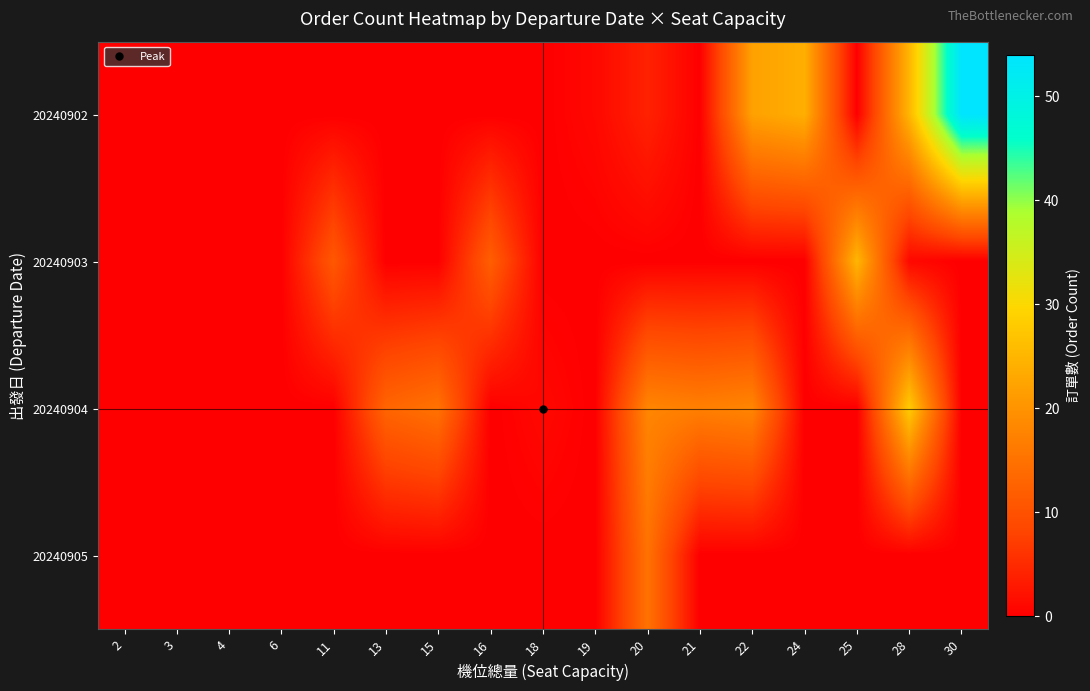

How many categories are shown in the chart?

17